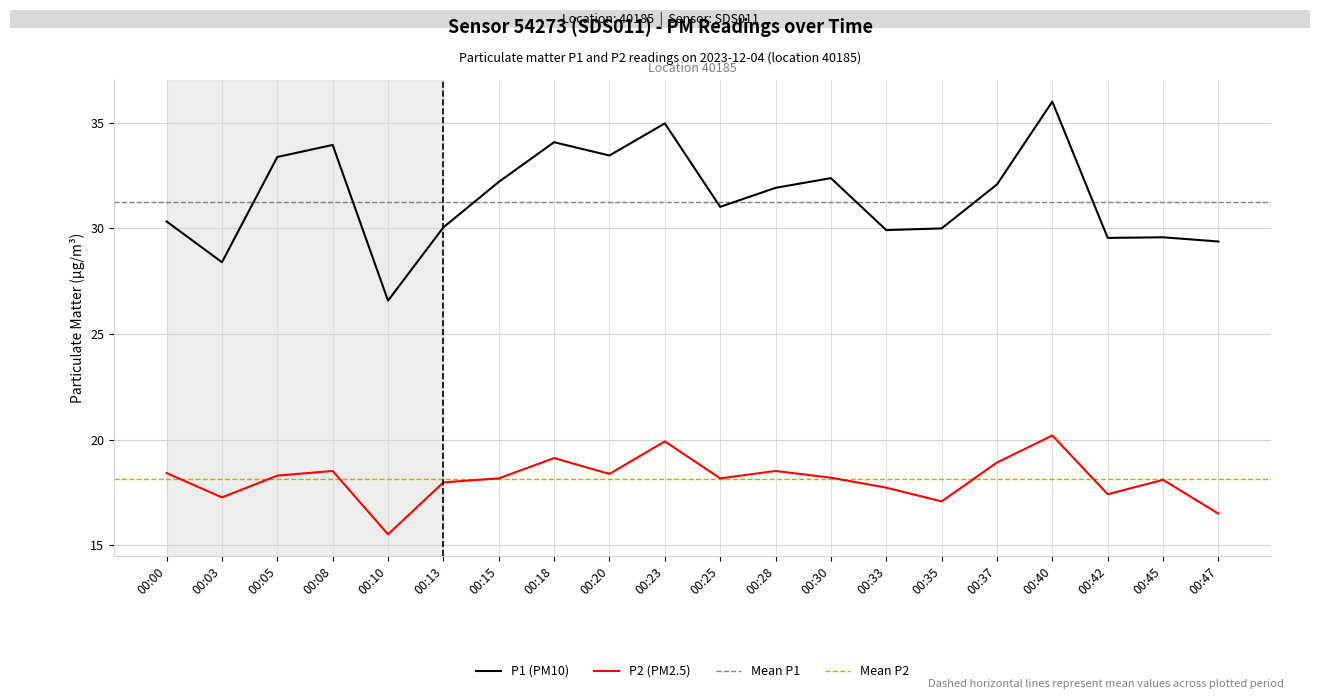

At which category does P2 reach its first local valley?

00:03